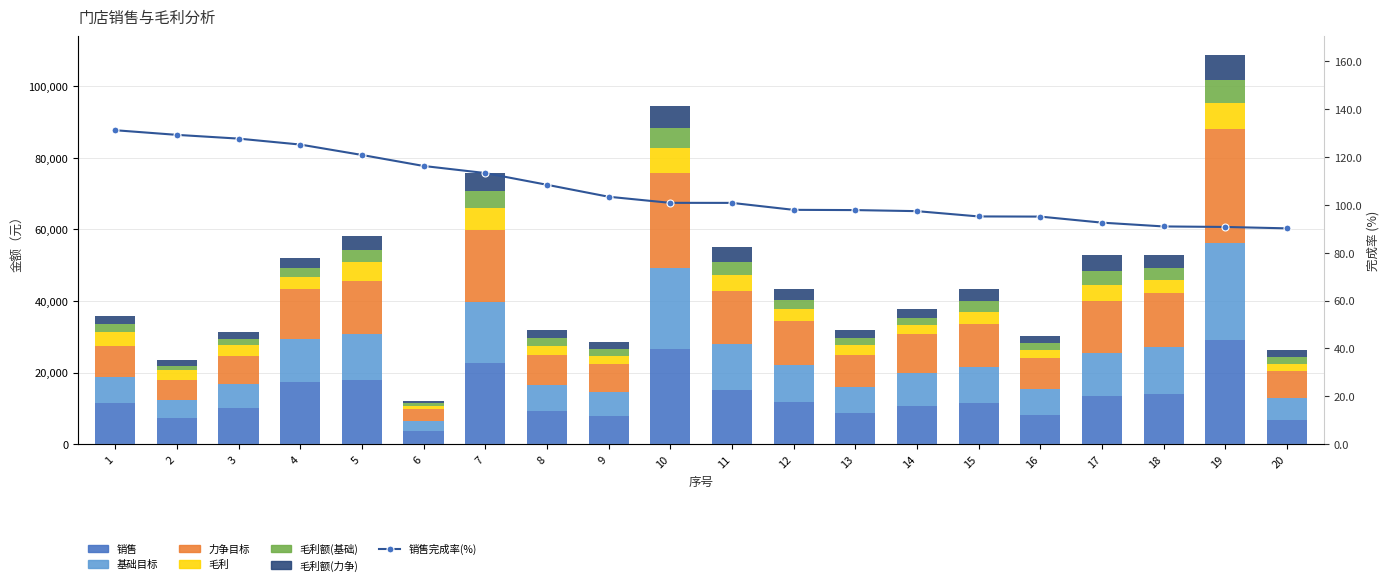

What is the average value of the 力争目标 series?

12685.5